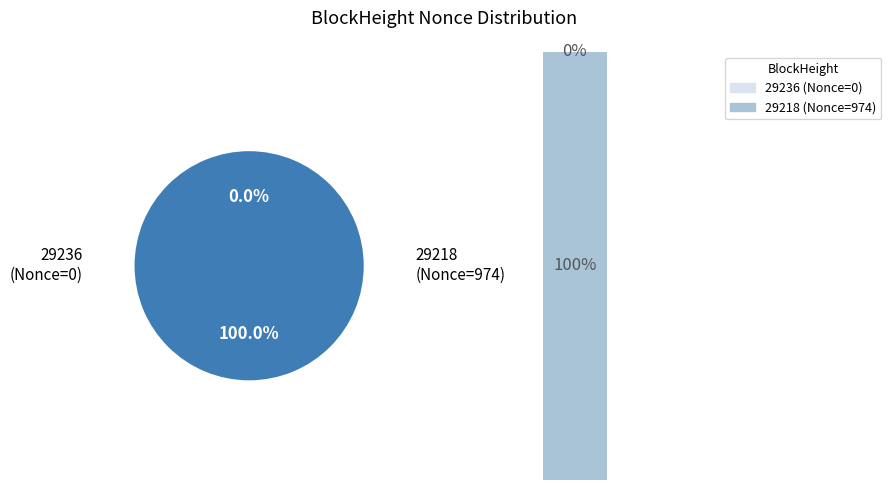

To the nearest percent, what is the difference between the 29218 and 29236 slice percentages?

100%